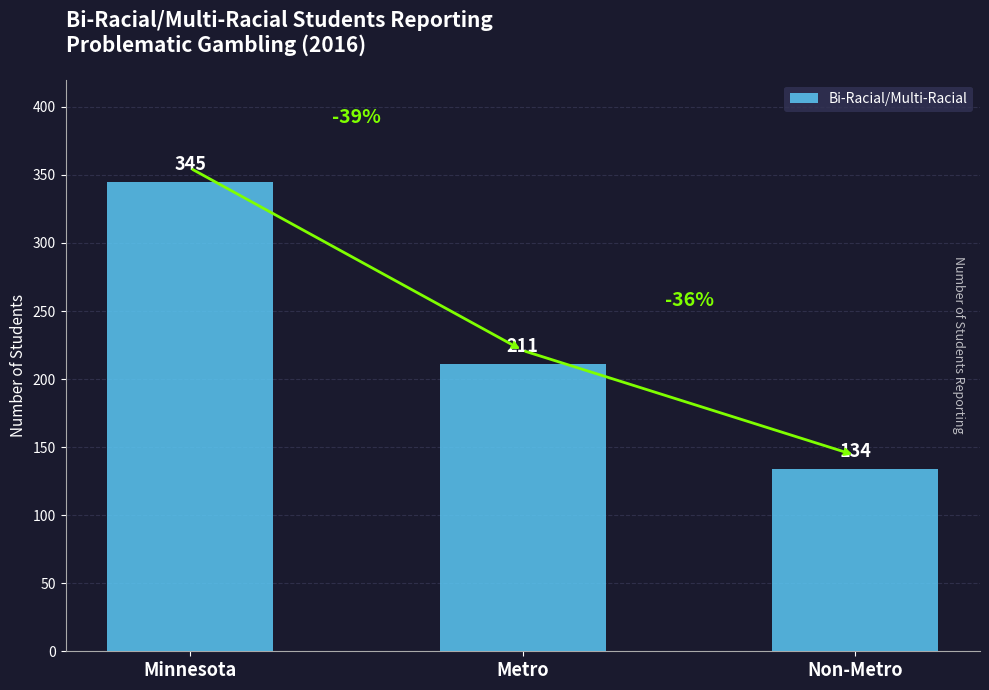

What is the approximate value at Minnesota?

345